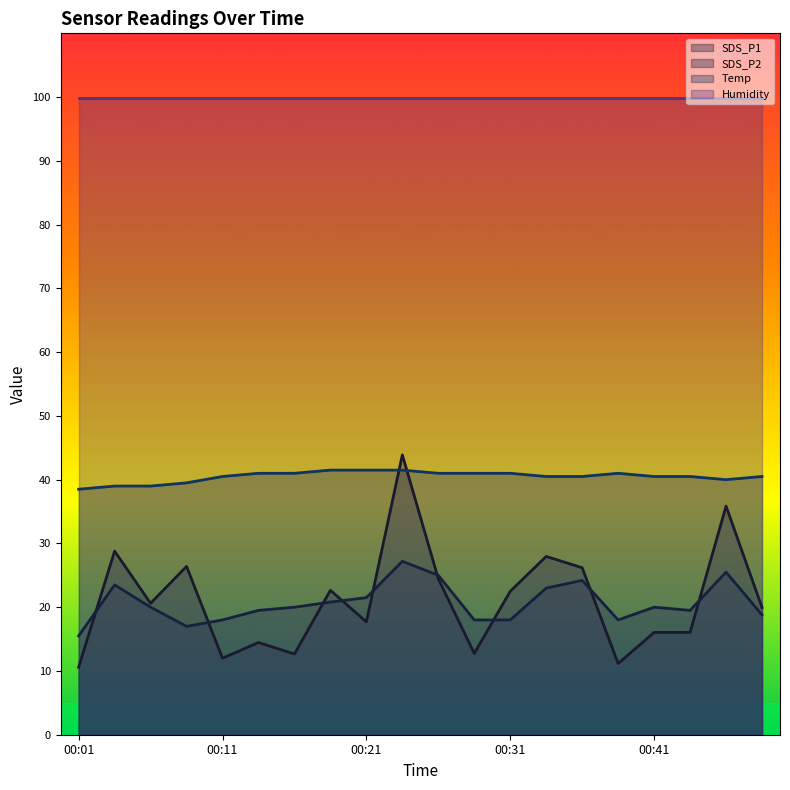

What are all the series names shown in the legend?

SDS_P1, SDS_P2, Temp, Humidity